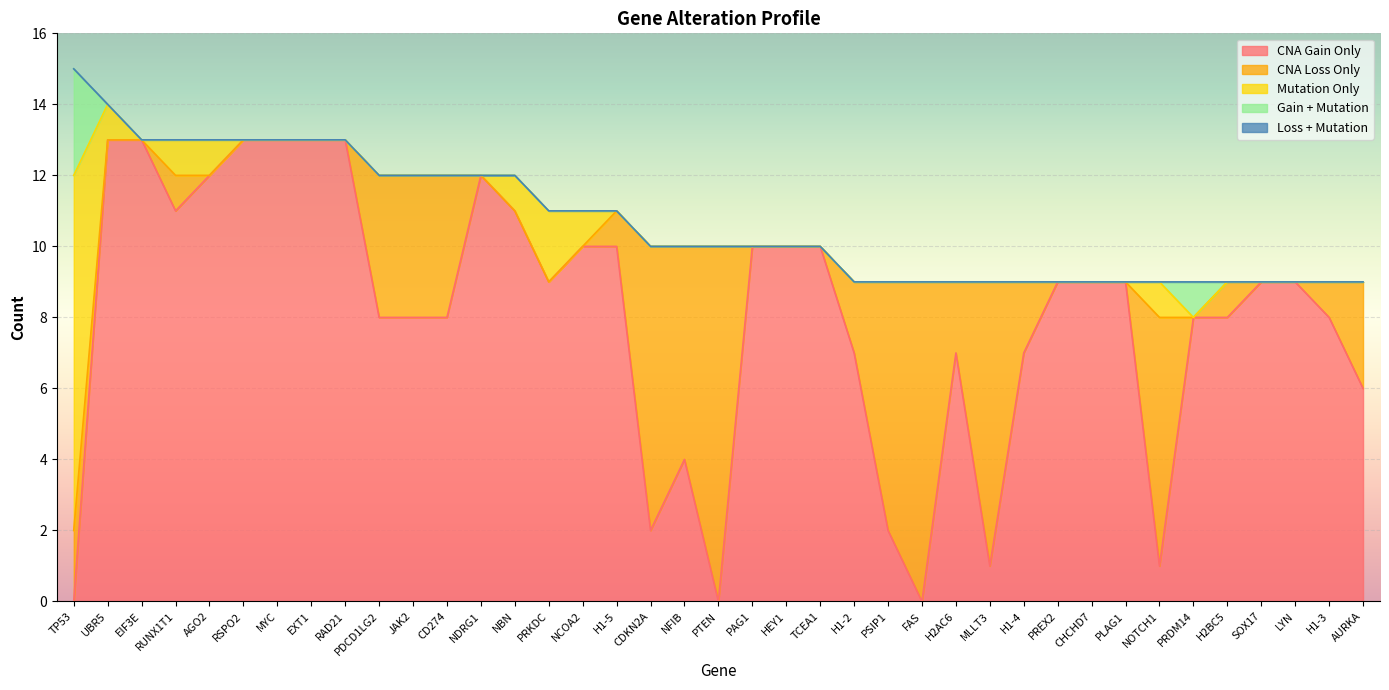

Which series changed the most between RAD21 and NOTCH1?

CNA Gain Only